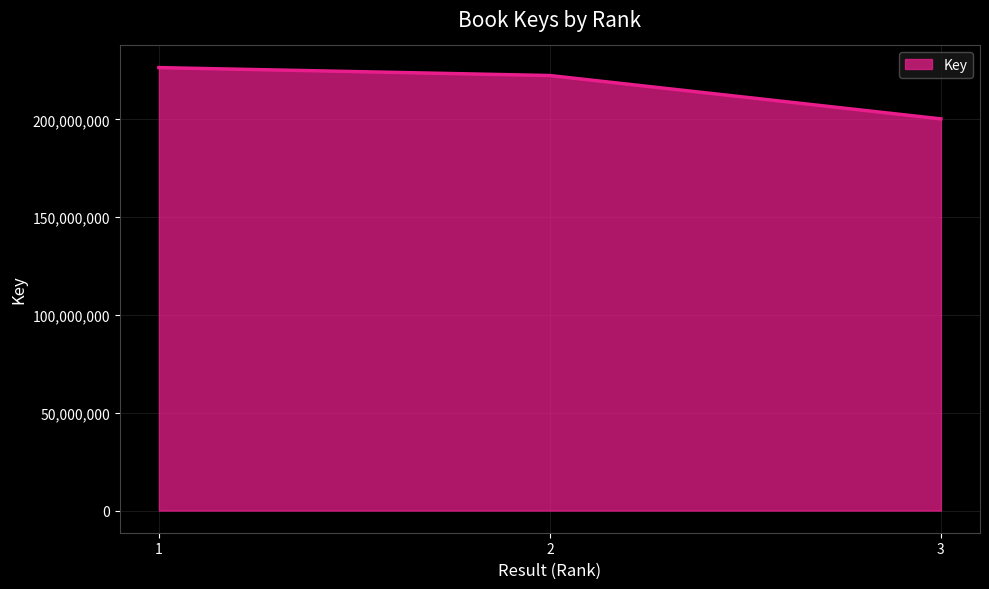

Reading left to right, list all the values displayed in this chart.

1=226529478	2=222469016	3=200297766